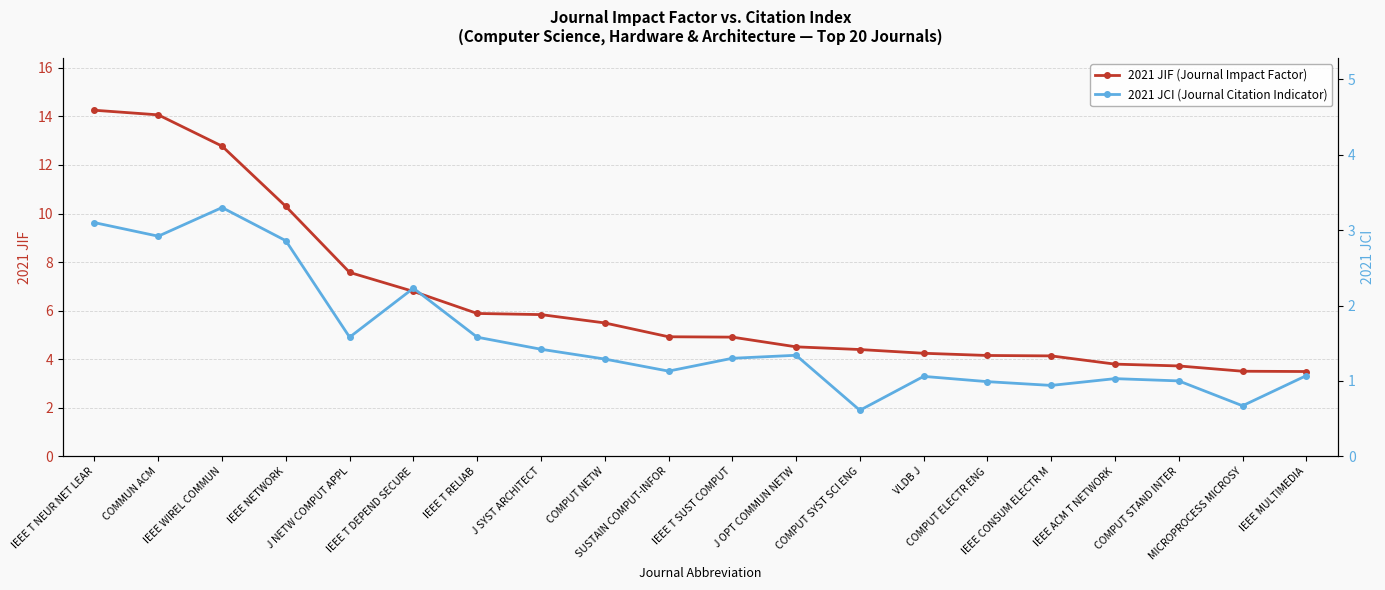

Which category has the lowest value in the 2021 JIF (Journal Impact Factor) series?

IEEE MULTIMEDIA